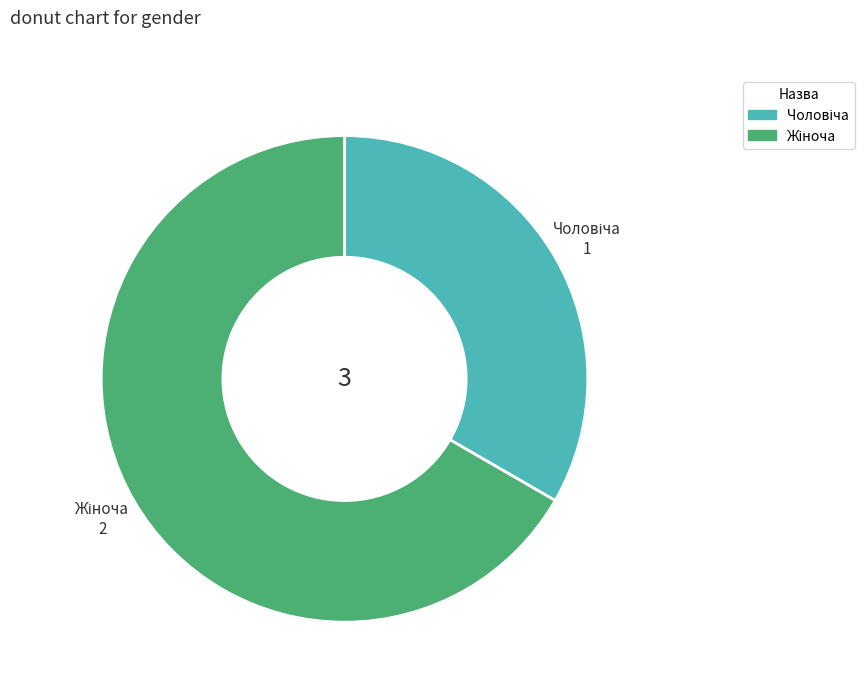

Does any single category account for the majority?

Yes